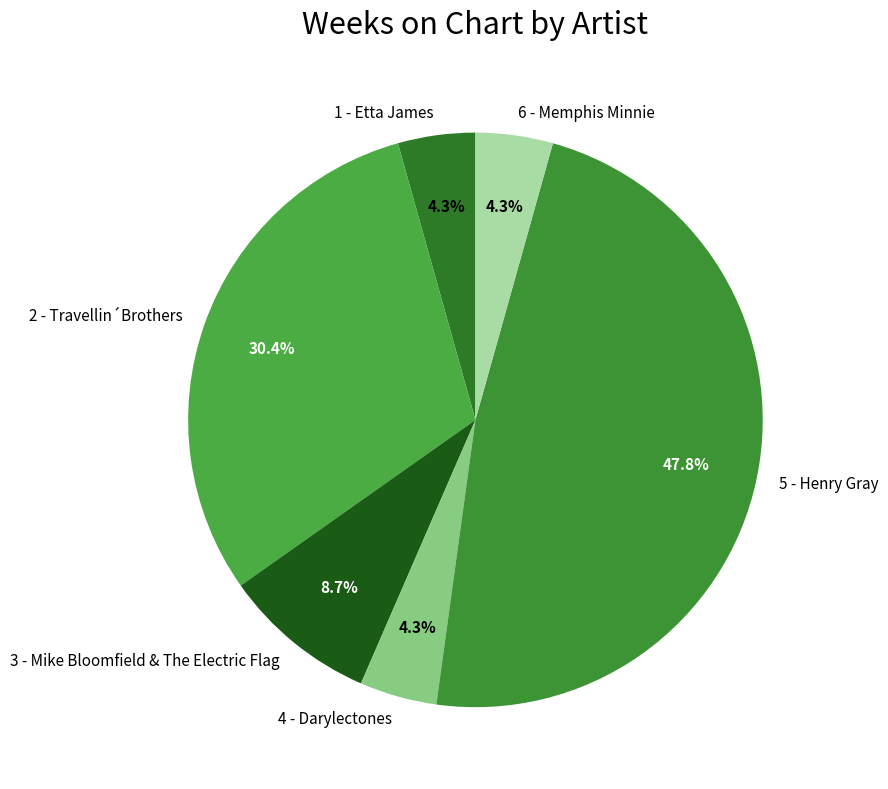

Which category has the biggest portion of the pie?

5 - Henry Gray